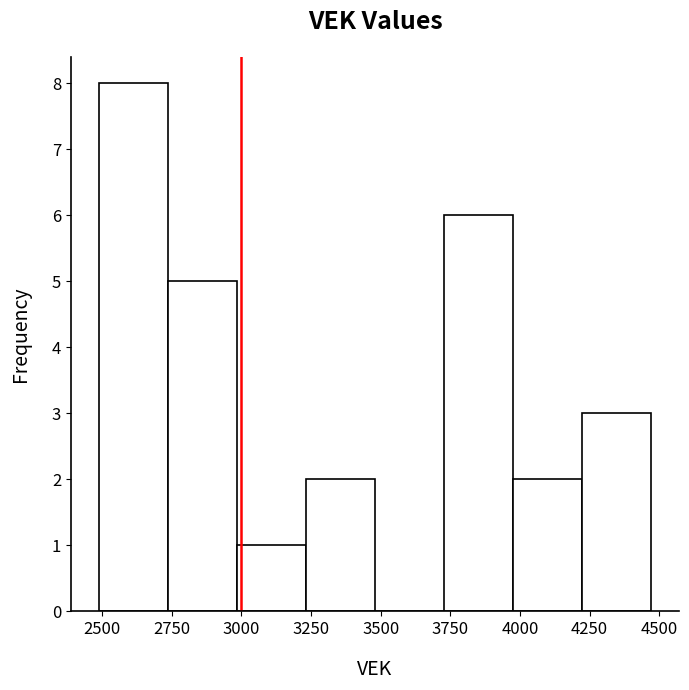

Which range on the x-axis has the tallest bar?

2500 to 2750